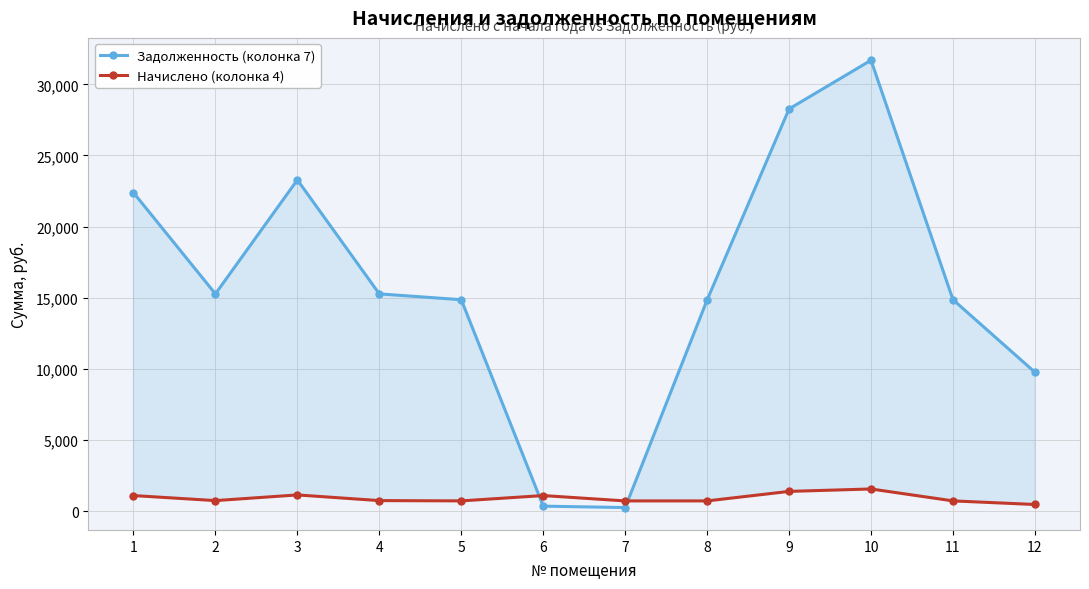

How many interior local peaks does the Начислено (колонка 4) series have?

3